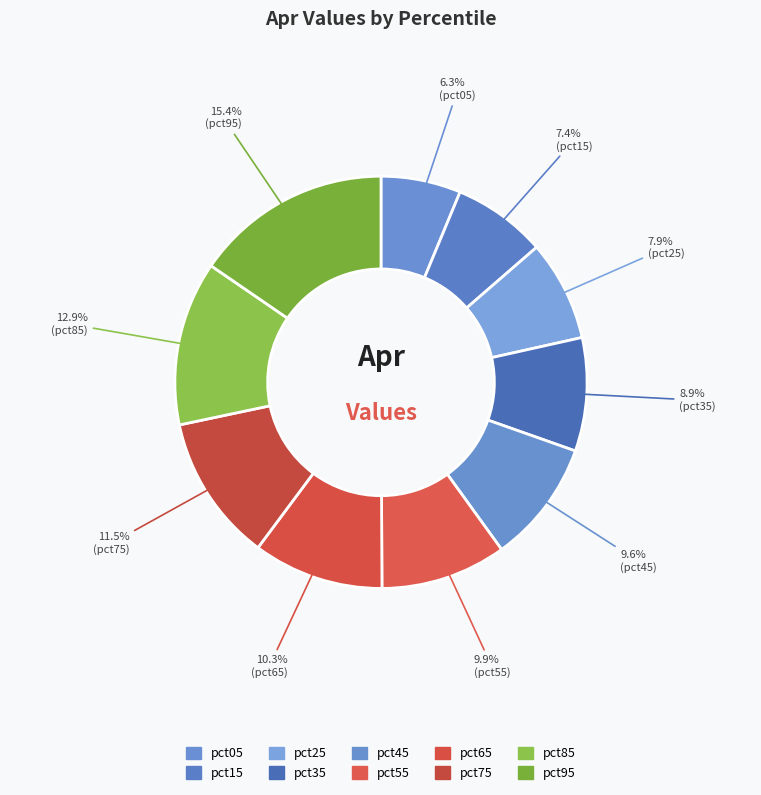

How many slices are in this pie chart?

10